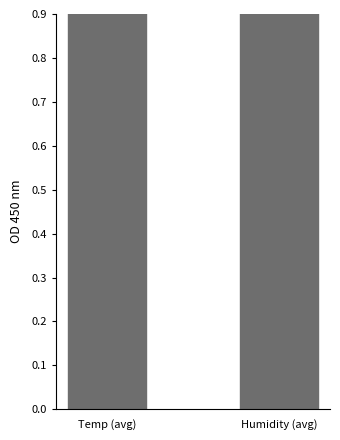

What is the sum of all values?

1.9